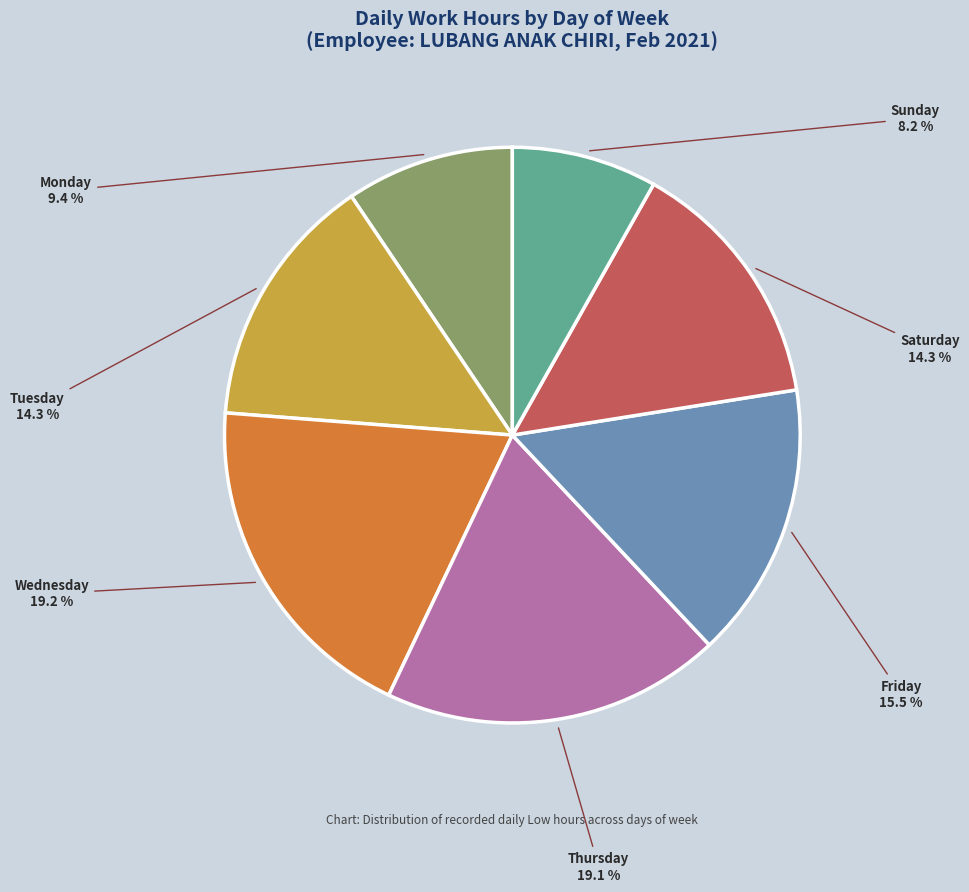

Between Wednesday and Saturday, which is larger?

Wednesday